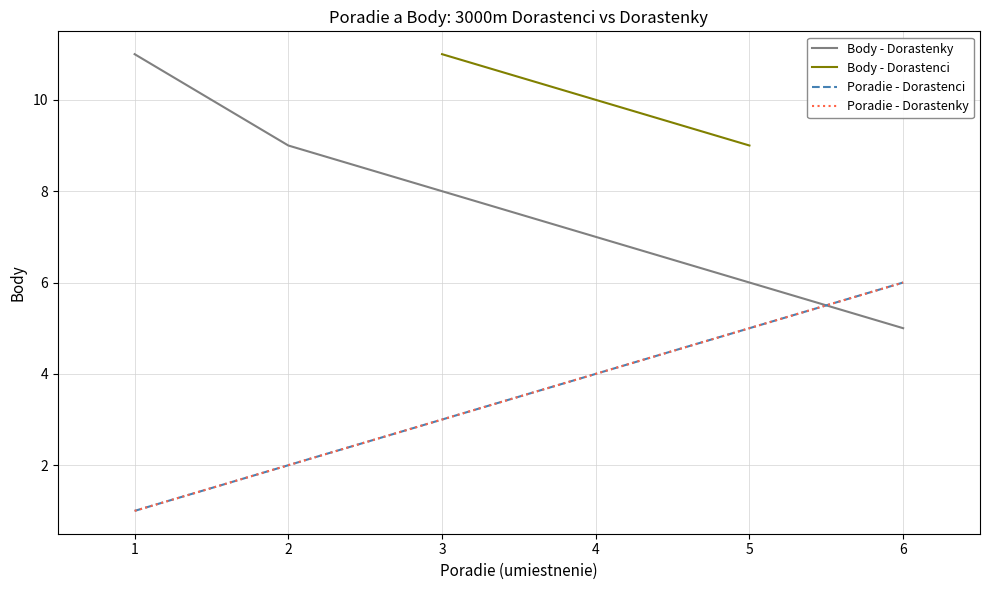

Rank the categories by Dorastenky value from highest to lowest.

6, 5, 4, 3, 2, 1